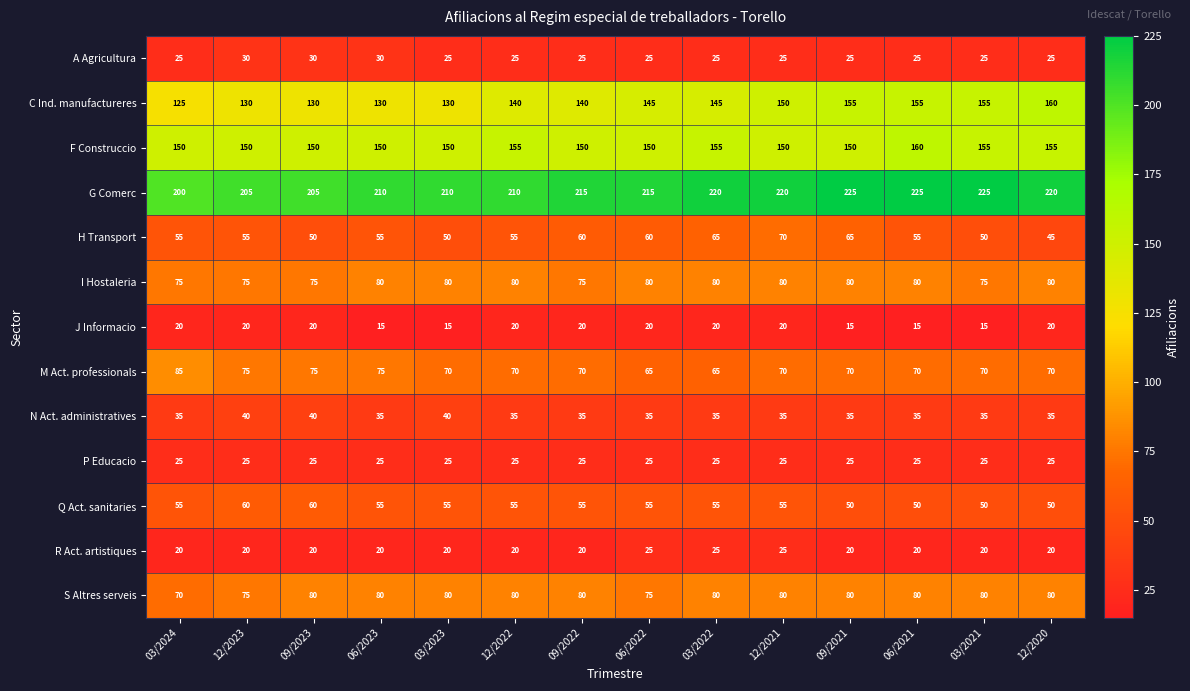

What is the sum of the Q Act. sanitaries values at 09/2022 and 03/2023?

110